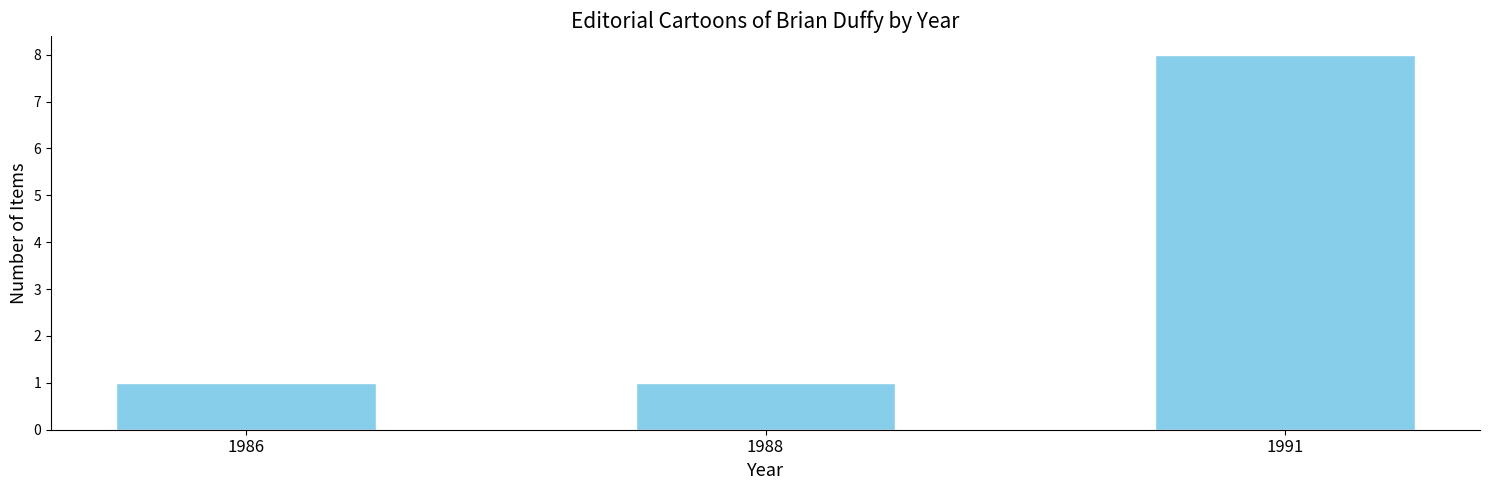

What is the greatest value displayed?

8